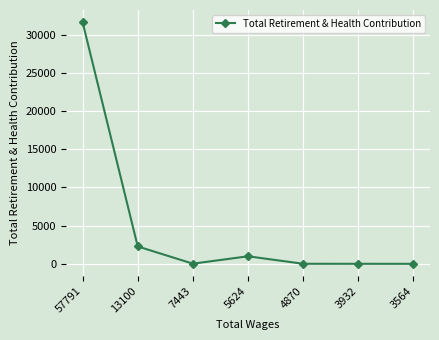

At which label is the value closest to 15821?

13100